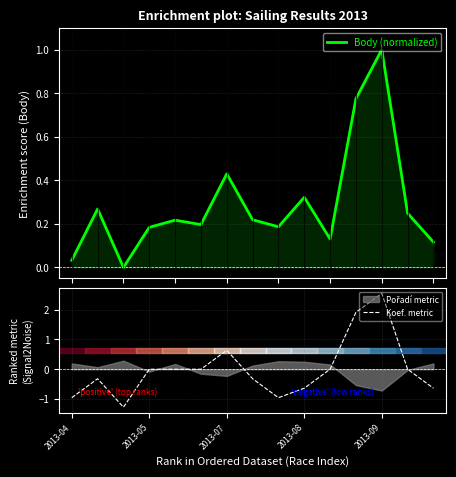

Which category has the highest value in the Koef. metric series?

2013-09